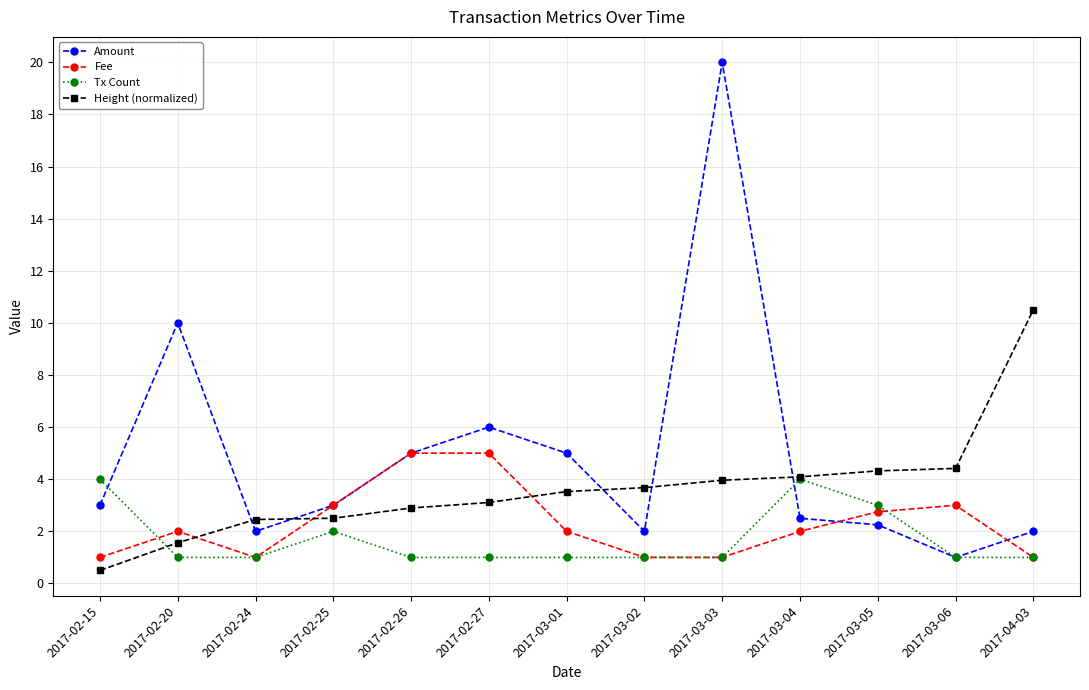

What is the spread (max minus min) of values at 2017-03-02?

2.7